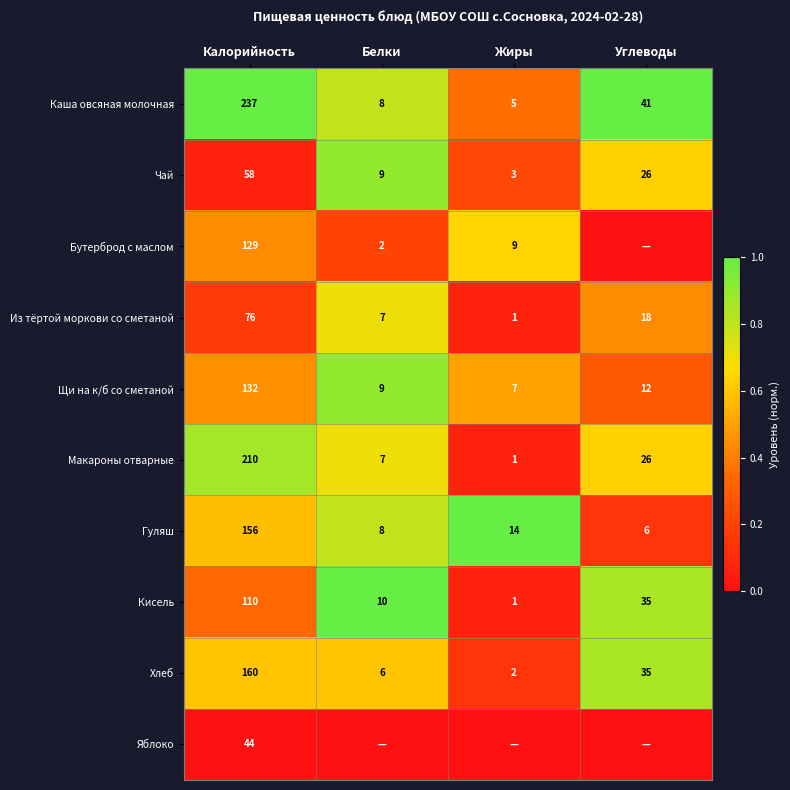

What is the sum of the Щи на к/б со сметаной values at Белки and Жиры?

16